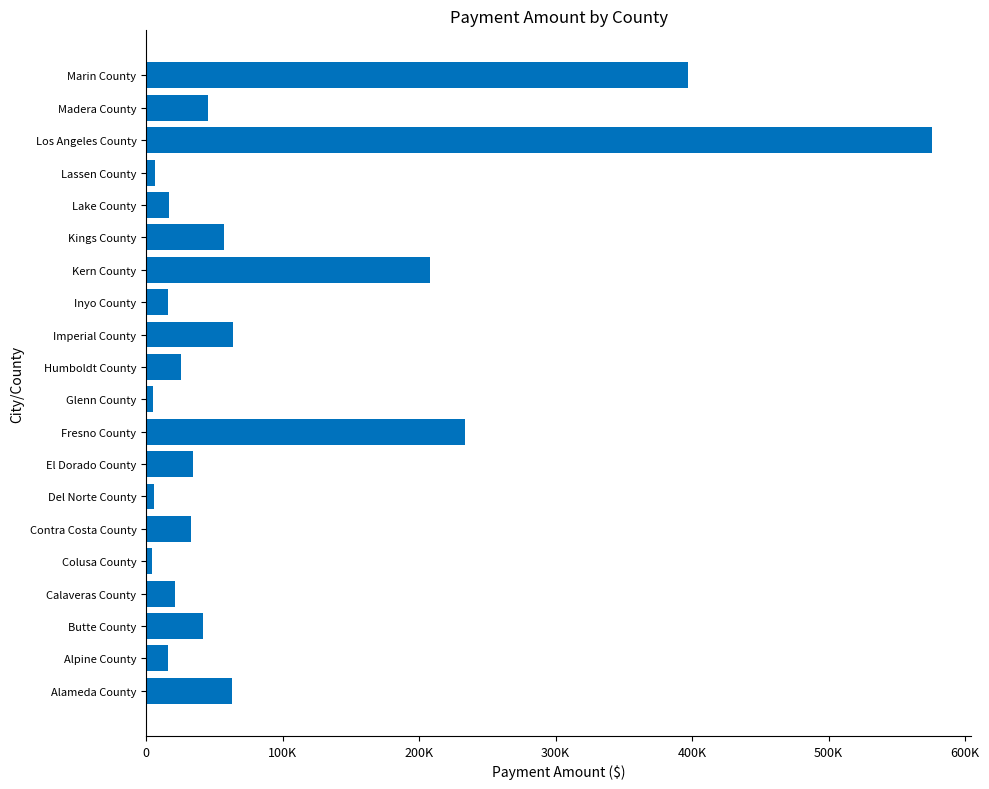

What is the difference between the maximum and minimum values?

571707.7